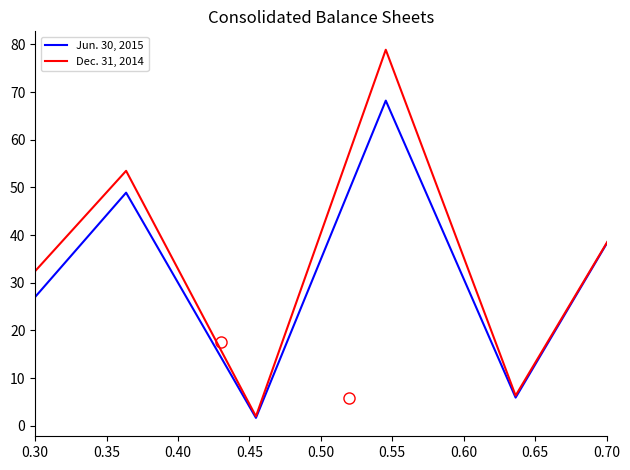

Reading right to left, transcribe all the data shown in this chart.

Jun. 30, 2015: 10.3	57.9	52.0	5.9	68.2	1.6	48.9	17.7
Dec. 31, 2014: 20.6	58.3	52.0	6.3	78.9	2.0	53.5	23.5